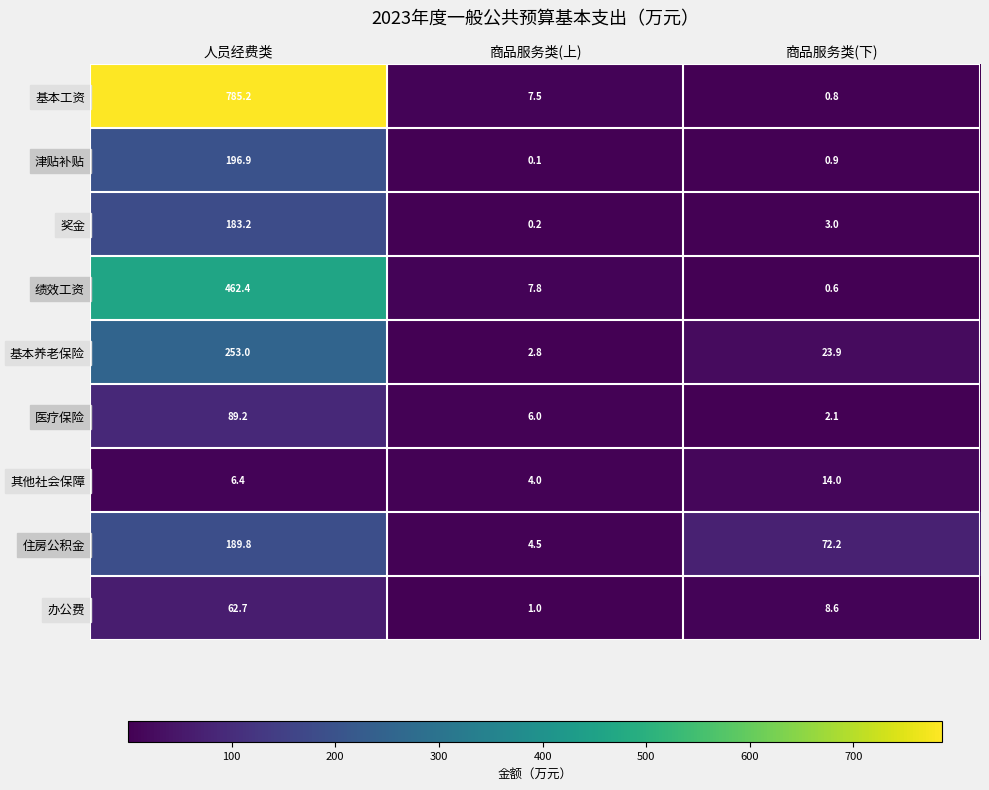

At how many categories does at least one series exceed 603?

1